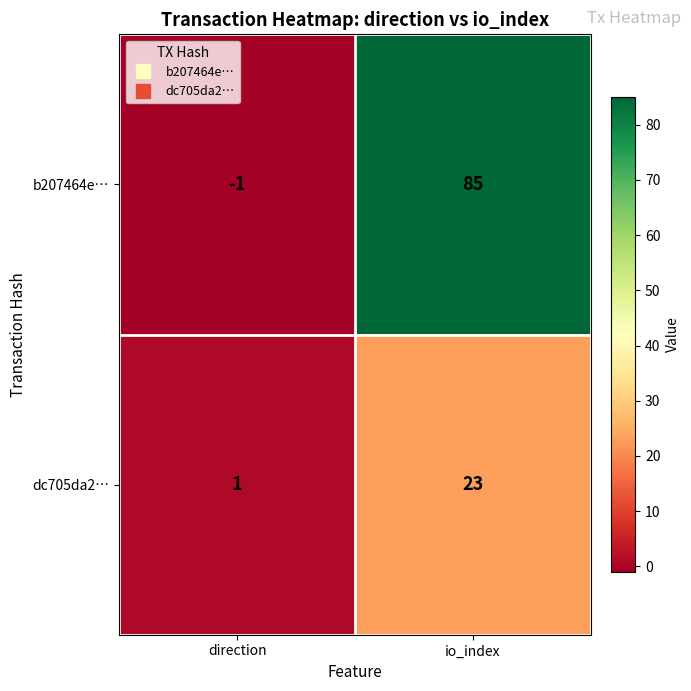

What is the minimum value shown in the chart?

-1